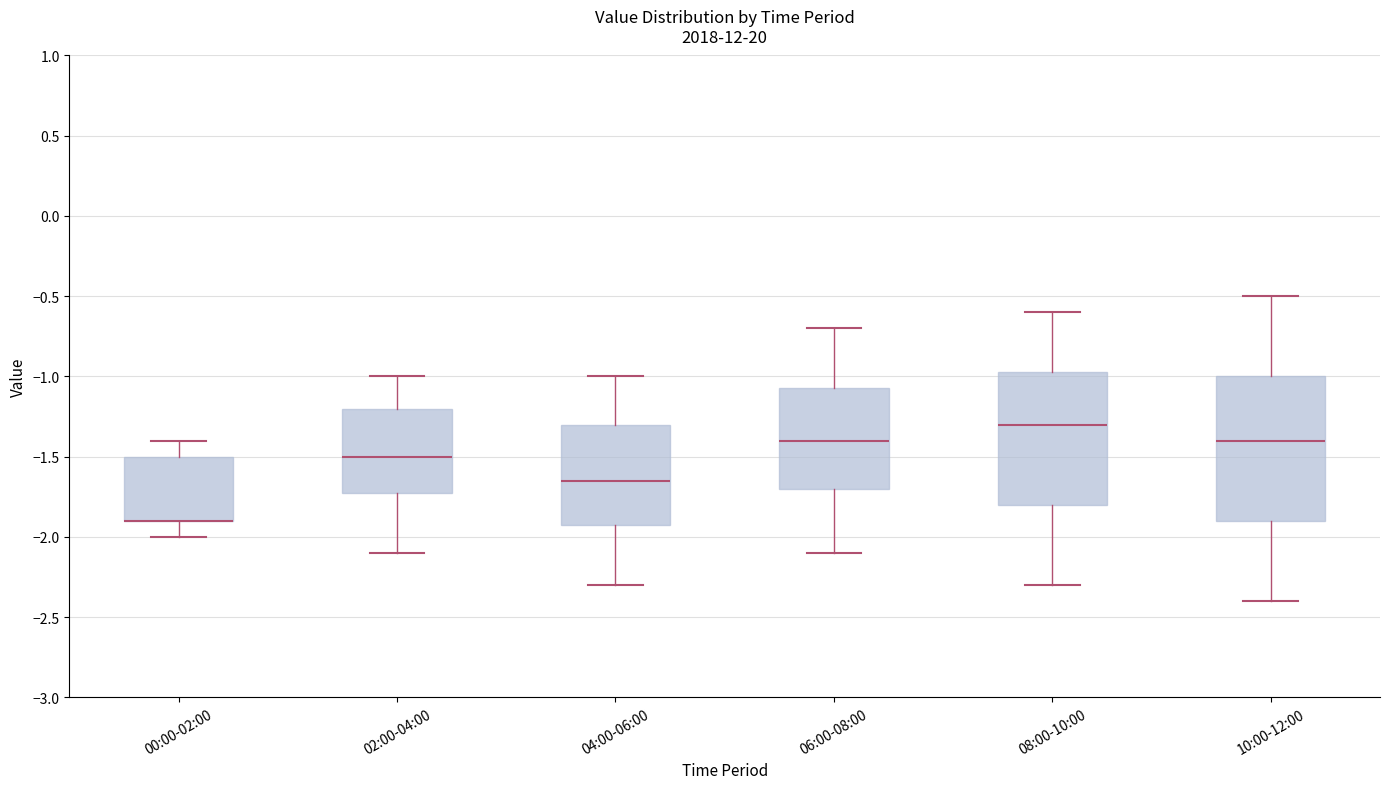

Which box is the tallest, from its lower edge to its upper edge?

10:00-12:00